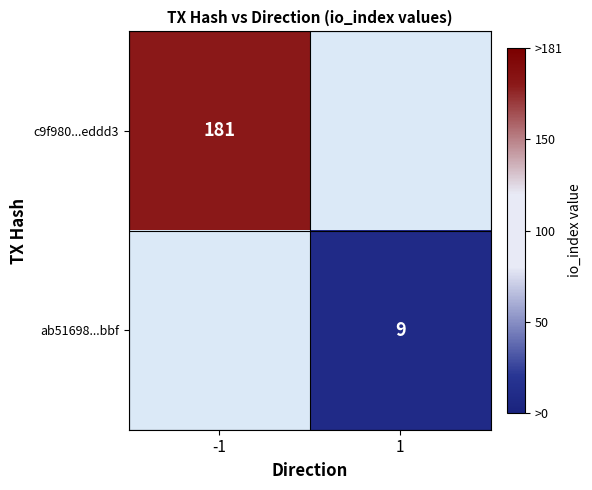

The ab51698...bbf series shows 9 at 1. True or false?

True